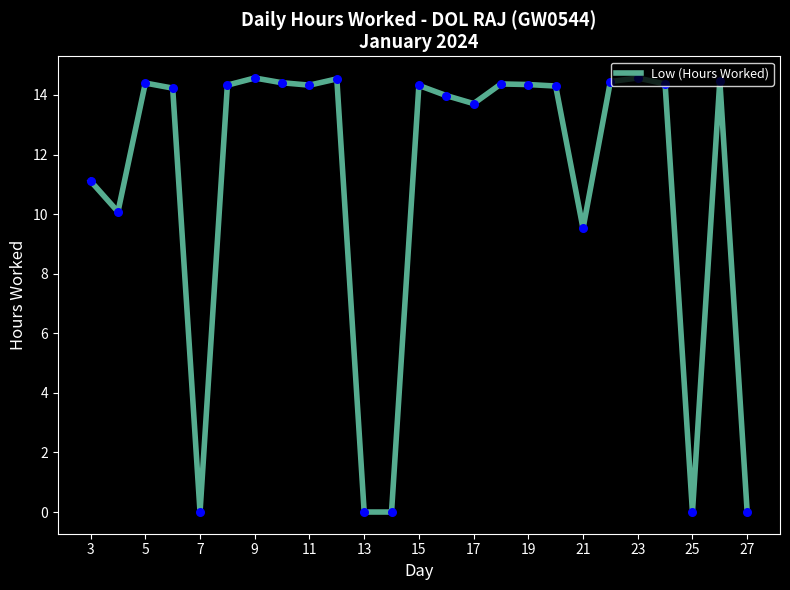

What is the difference between the maximum and minimum values?

14.6